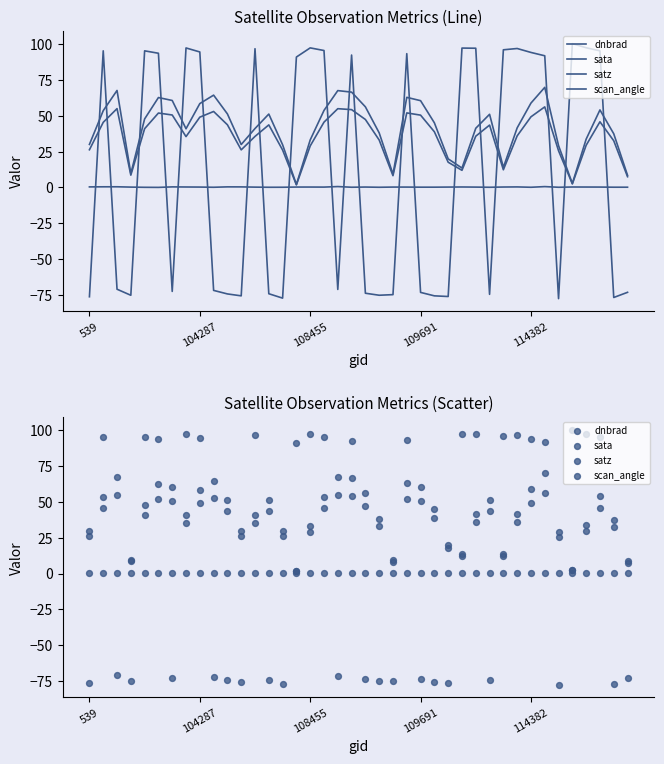

At which category is the sum across all series the highest?

33